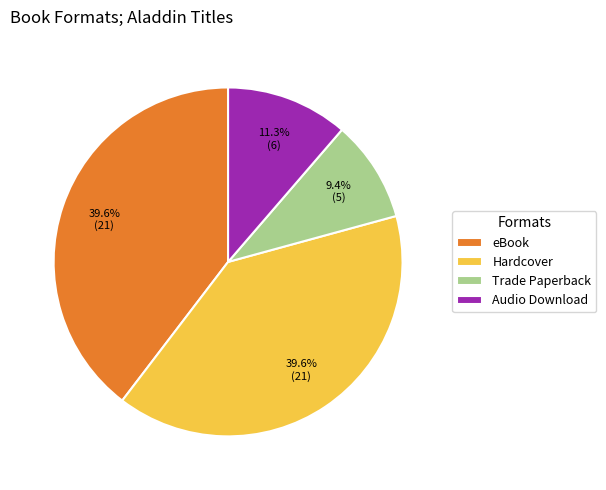

Combined, do eBook and Hardcover account for over 50%?

Yes